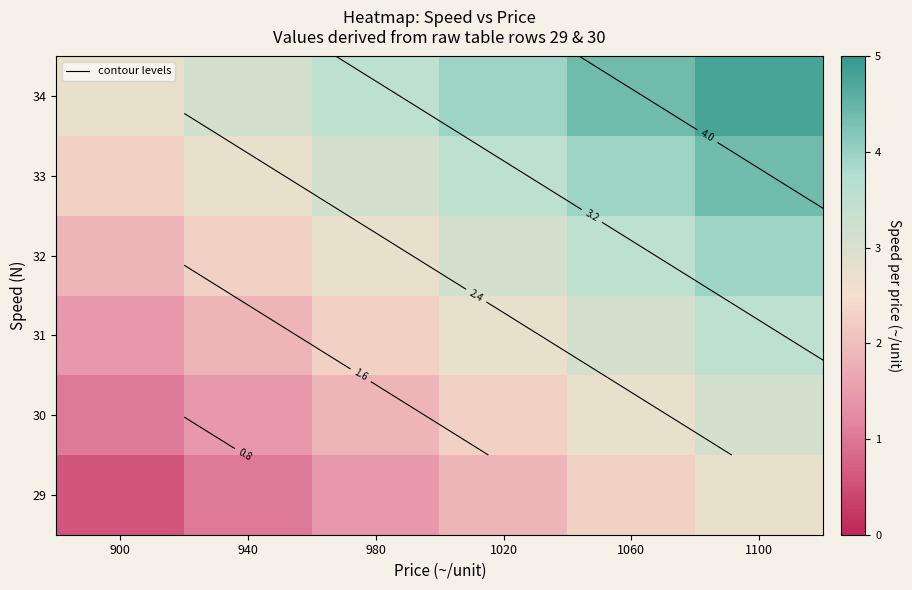

At which label is 30 closest to 2?

980